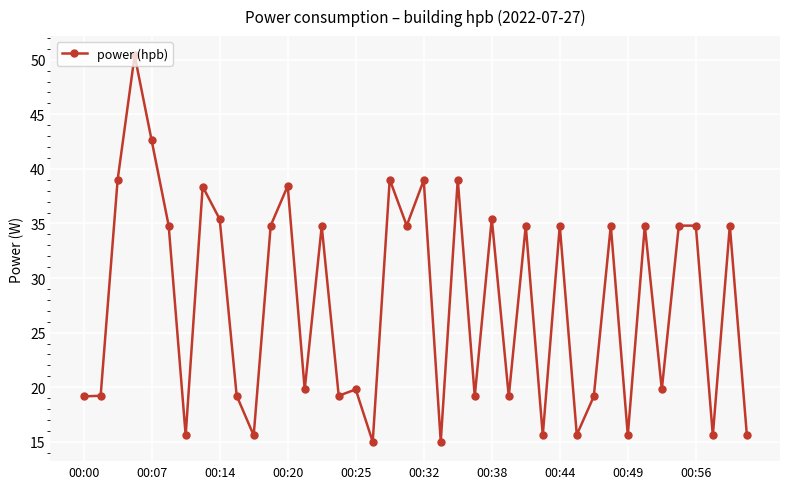

Is this an area chart (filled region under the line)?

No